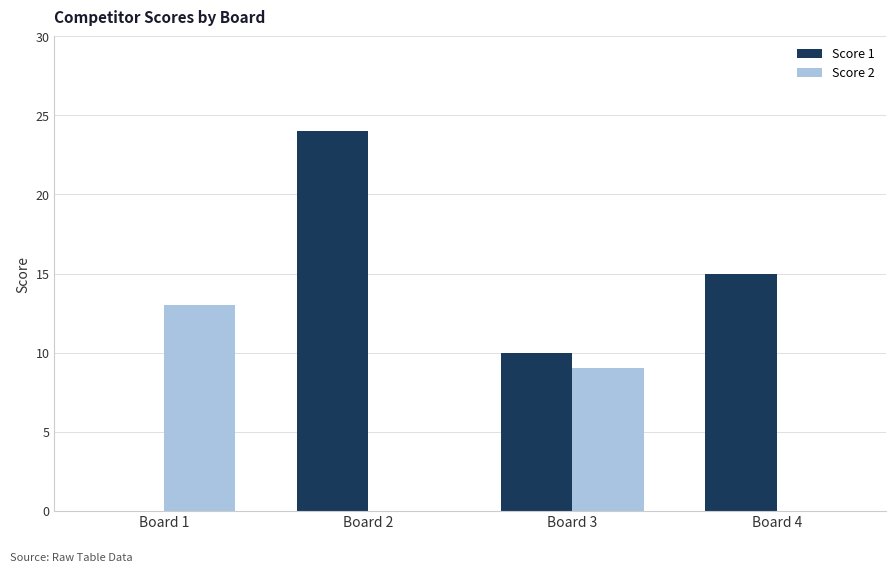

How many Score 1 values are between 10 and 24?

3